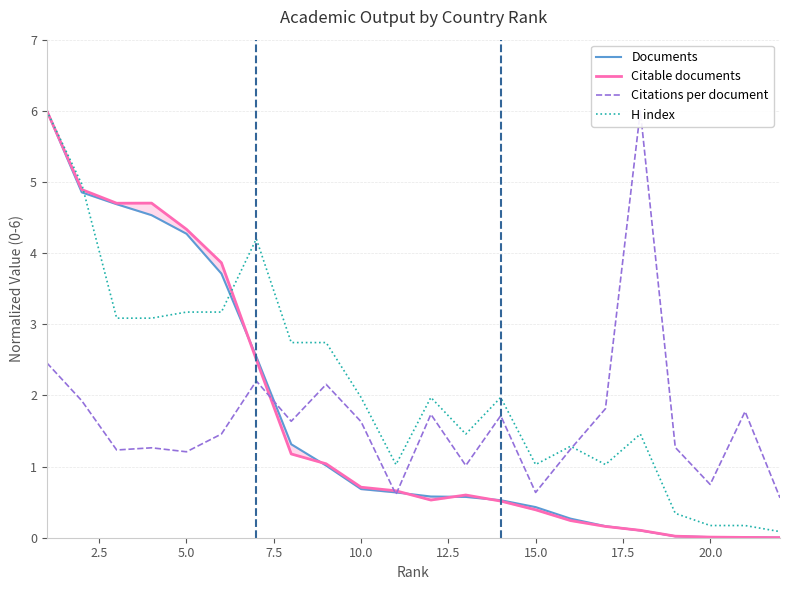

What is the highest value of the H index series?

6.0